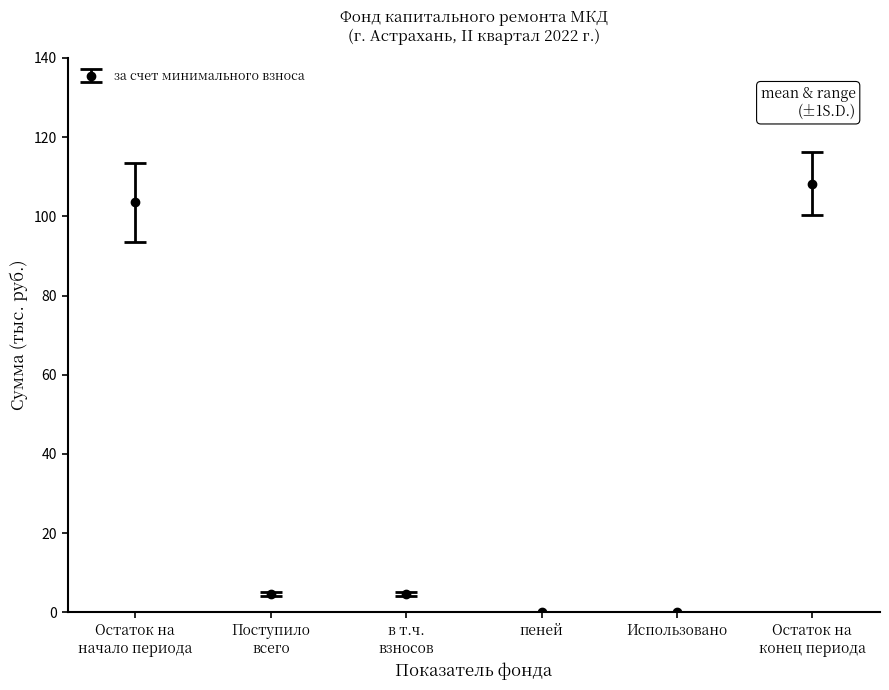

Reading left to right, extract all data points from this chart.

103.5	4.8	4.8	0.0	0.0	108.3